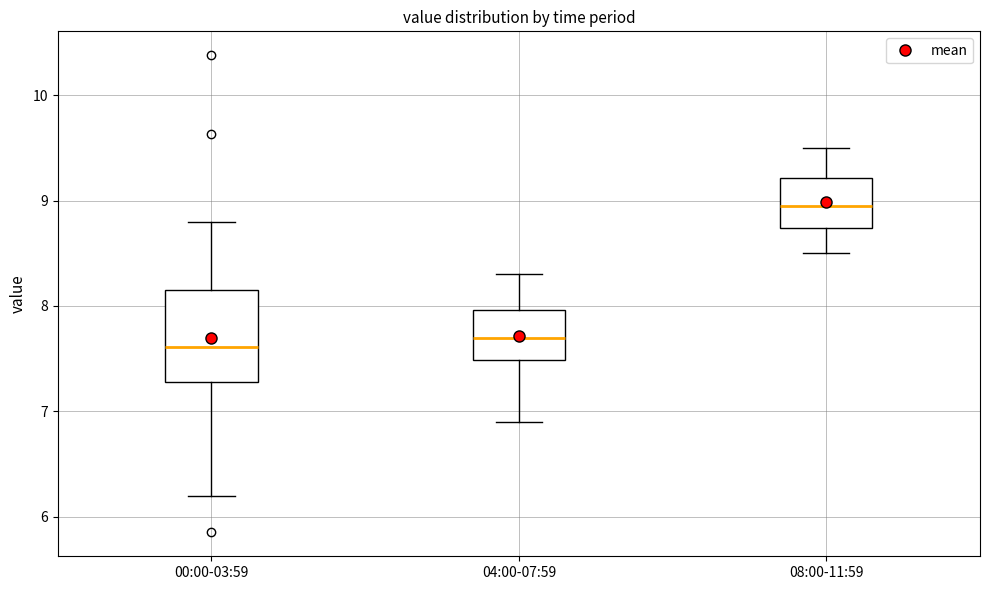

Where is the upper edge of the box for 04:00-07:59 on the y-axis? The values are not printed on the chart, so give them approximately, as read against the axis.

8.0